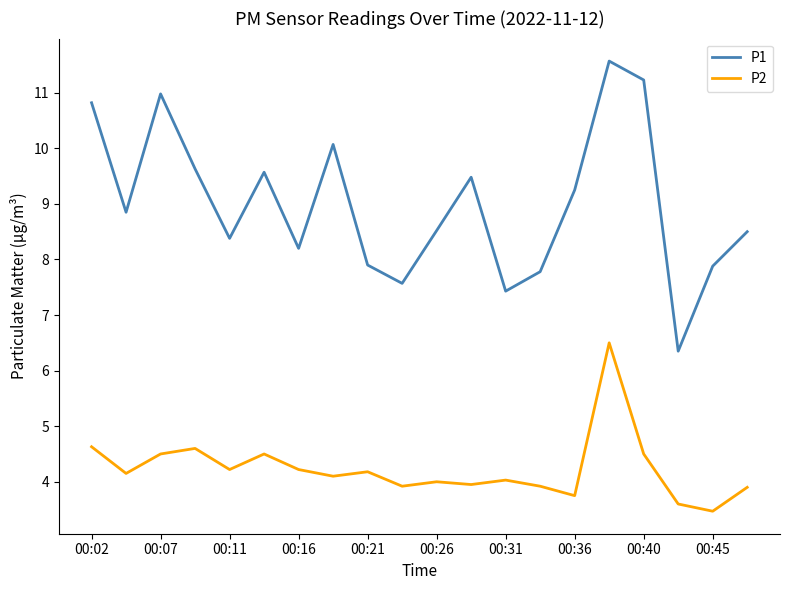

Count the number of categories in the chart.

20